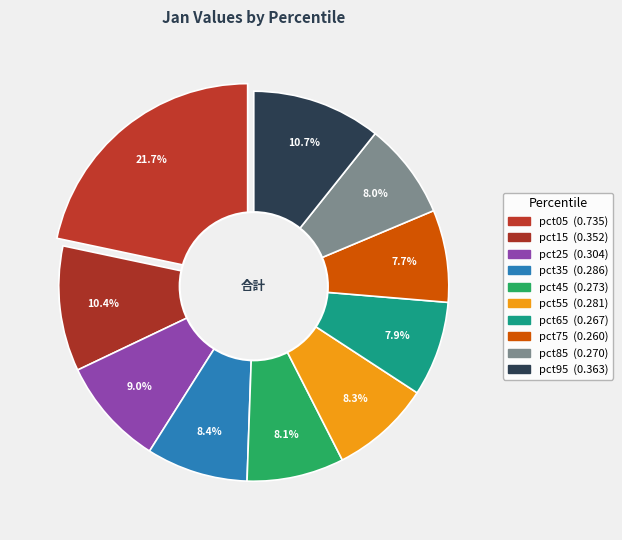

Between pct45 and pct15, which is larger?

pct15